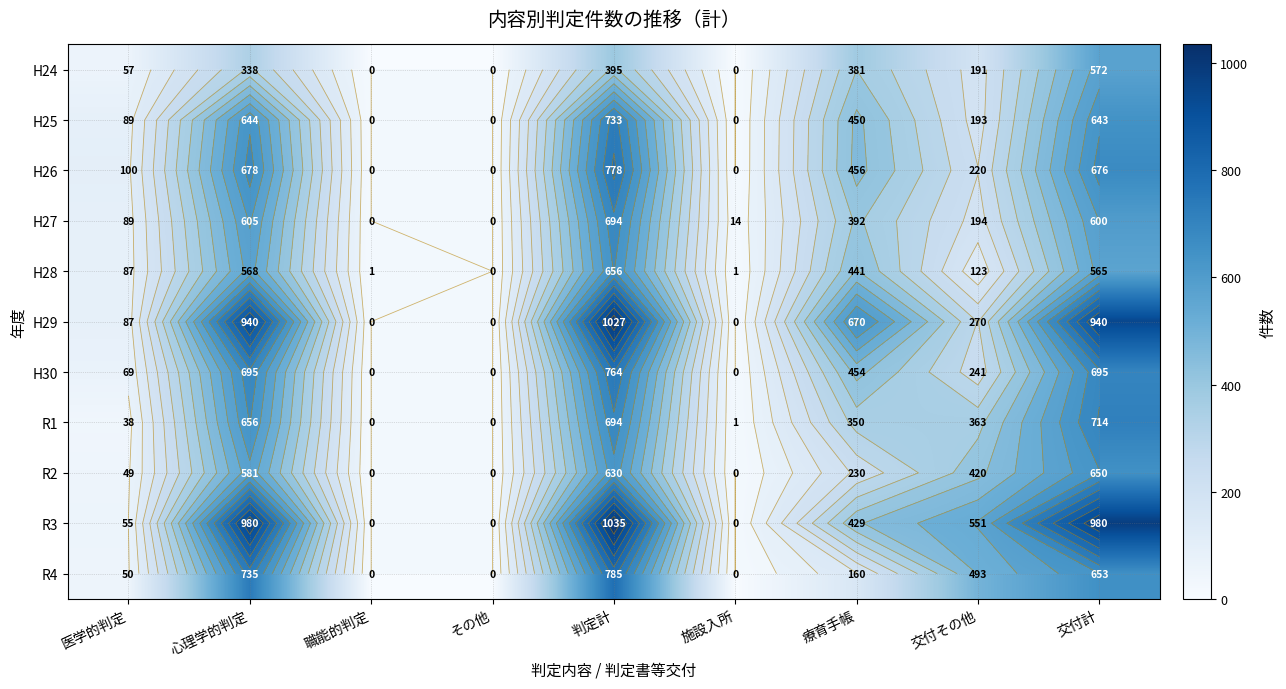

Which category has the lowest value across all series?

職能的判定